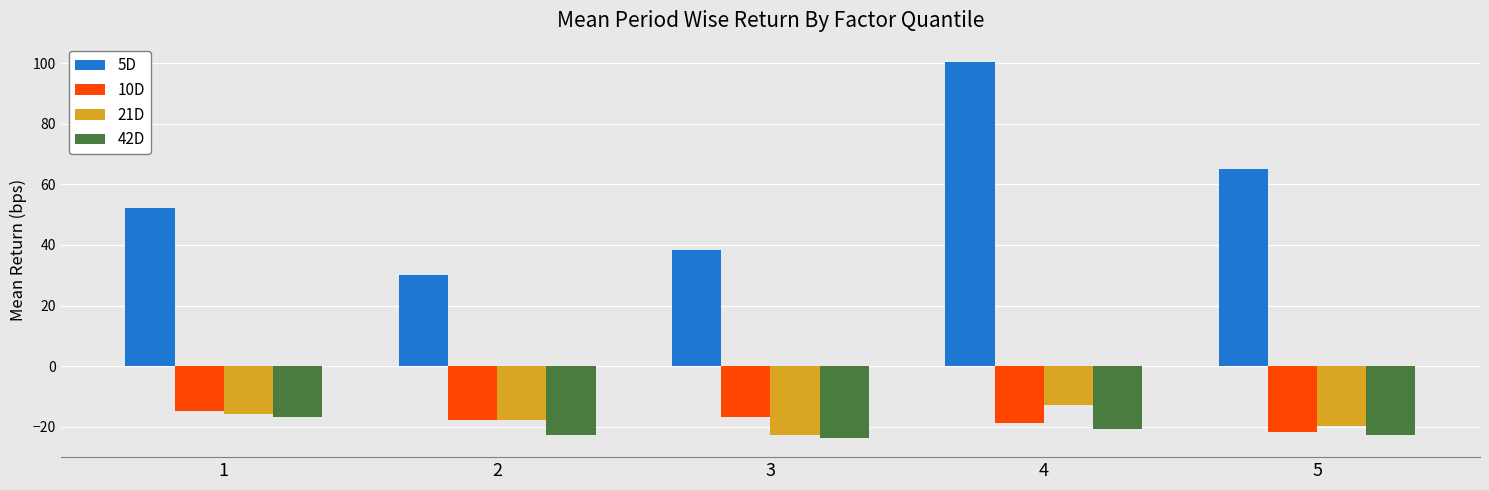

What are all the series names shown in the legend?

5D, 10D, 21D, 42D